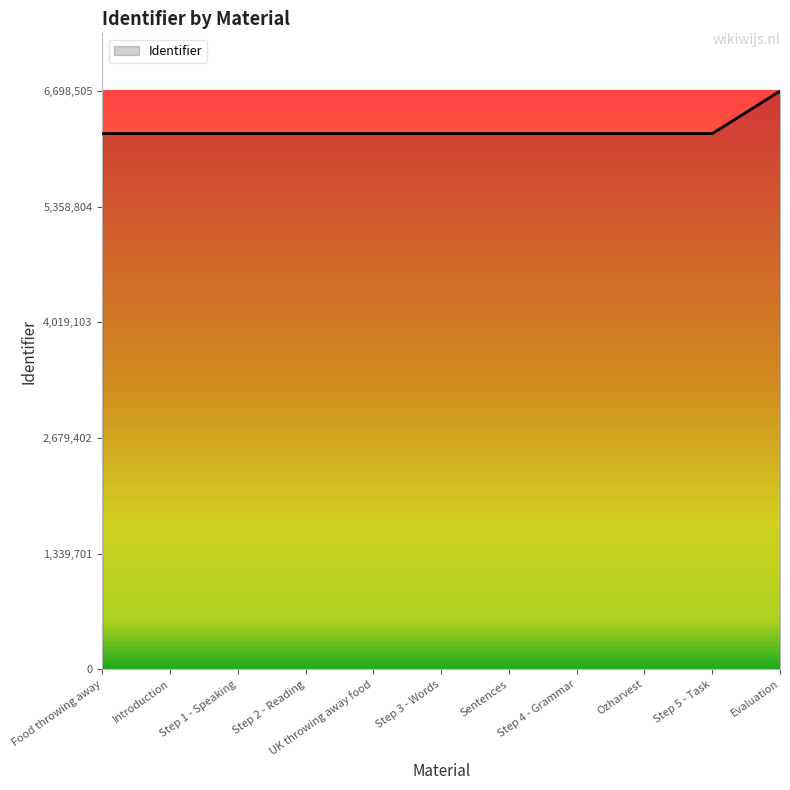

Approximately how many times larger is the value at Step 1 - Speaking compared to UK throwing away food?

1.0